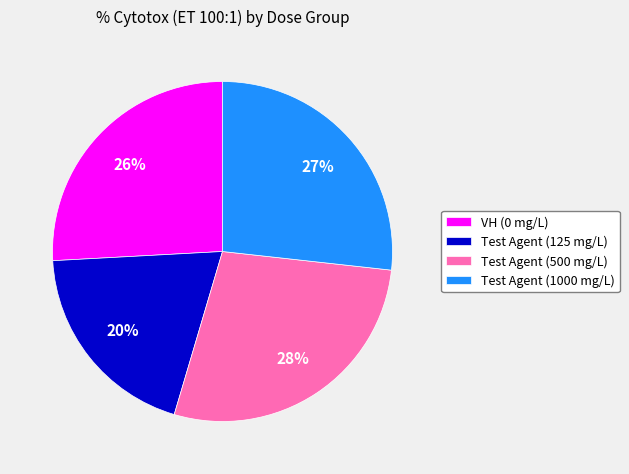

To the nearest percent, what is the average slice percentage?

25%